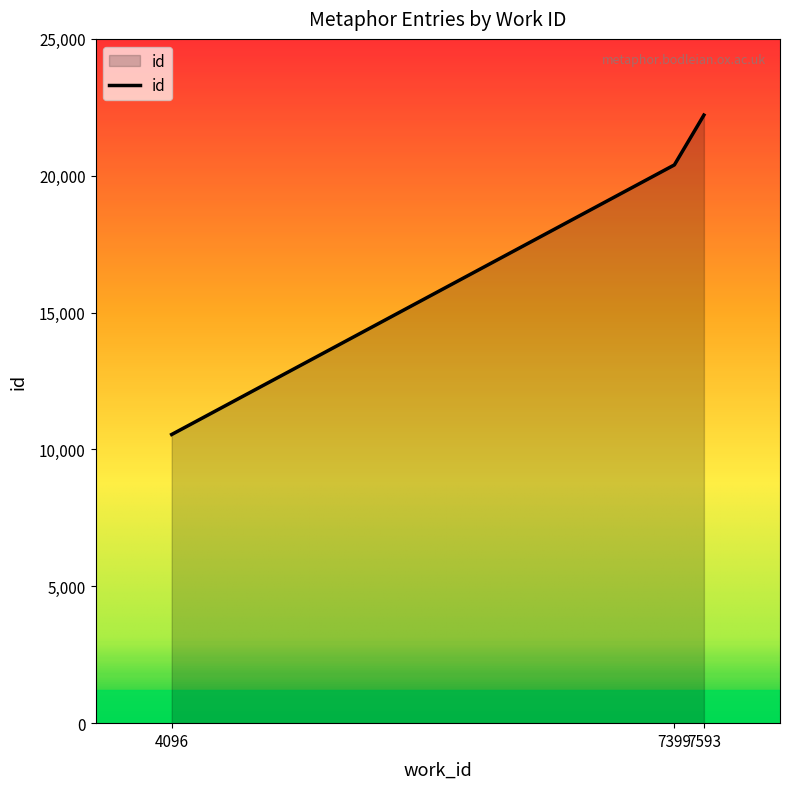

List the labels in order of value, largest first.

7593, 7399, 4096